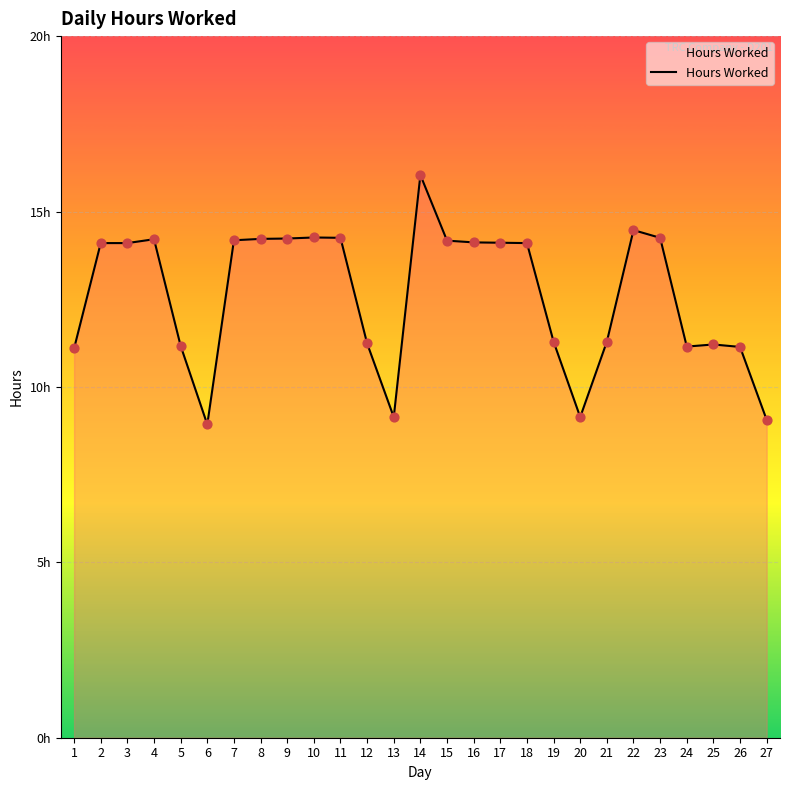

What is the change in value from 3 to 21?

-2.8